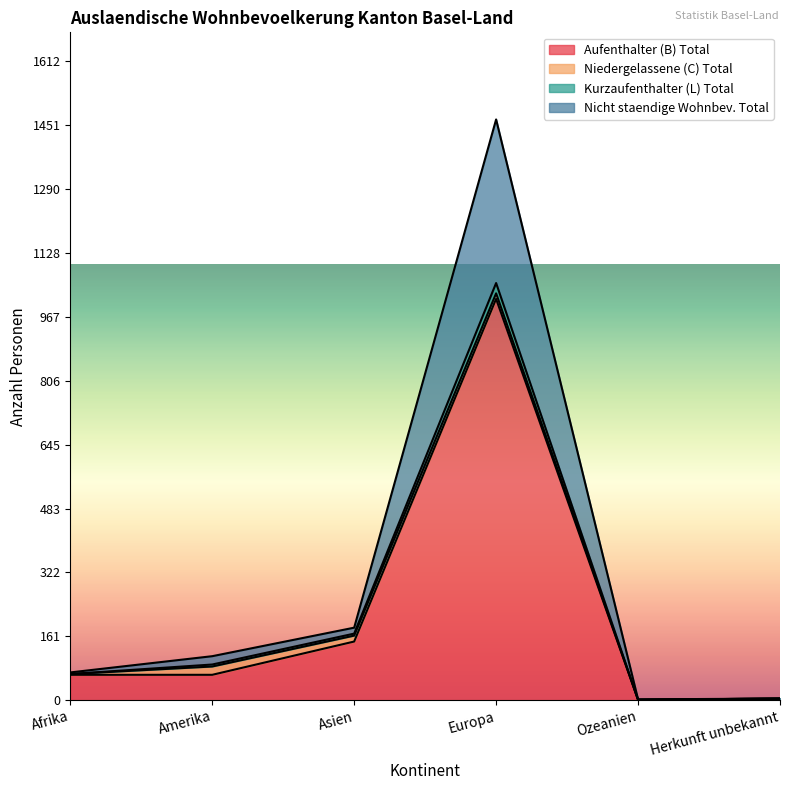

What is the difference between the highest and lowest values at Ozeanien?

1